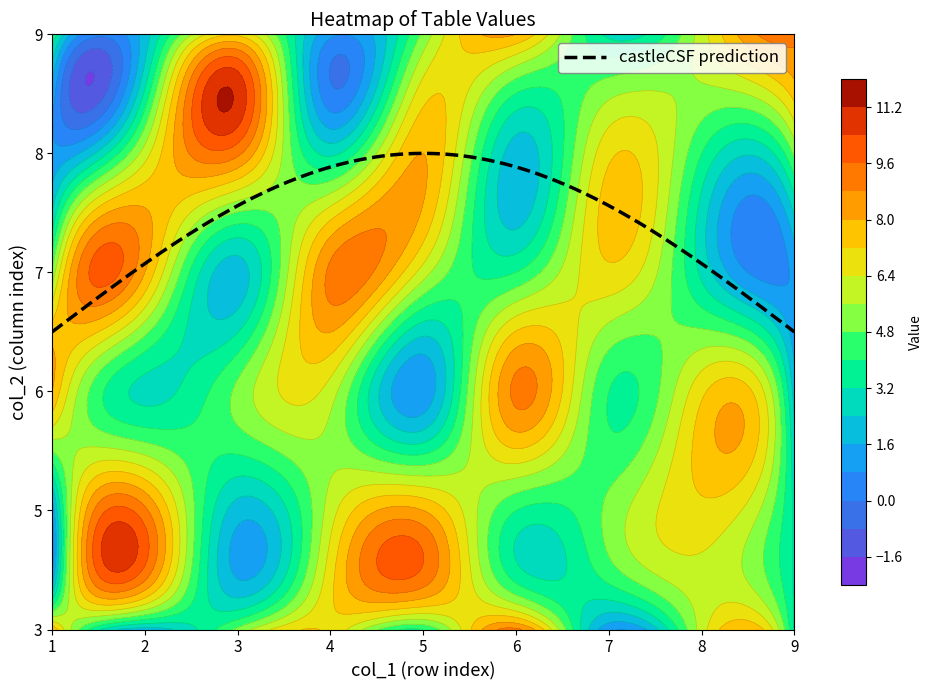

What is the sum of the 8 values at 3 and 7?

16